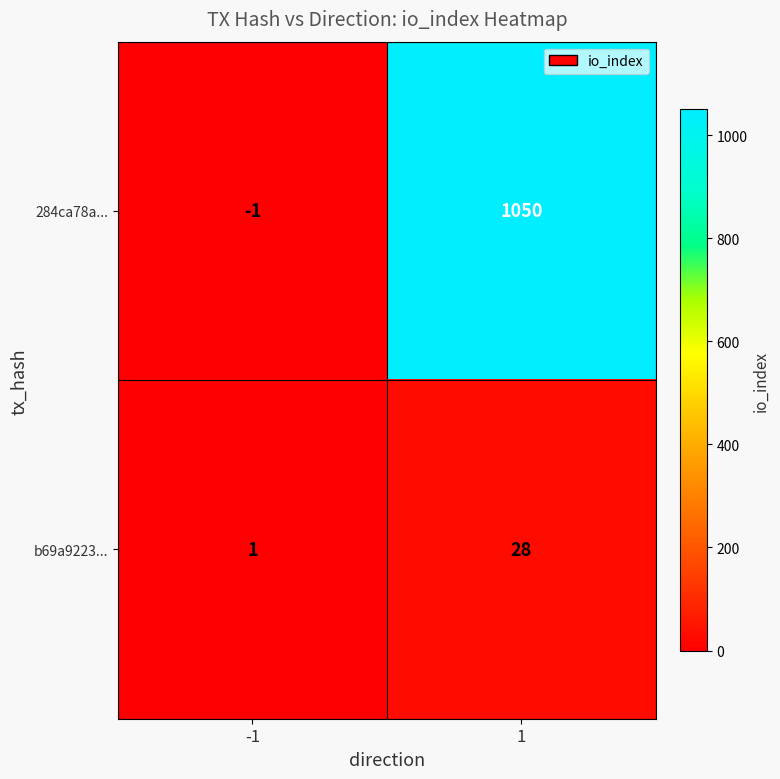

Rank the series by their maximum value, from lowest to highest.

b69a9223..., 284ca78a...